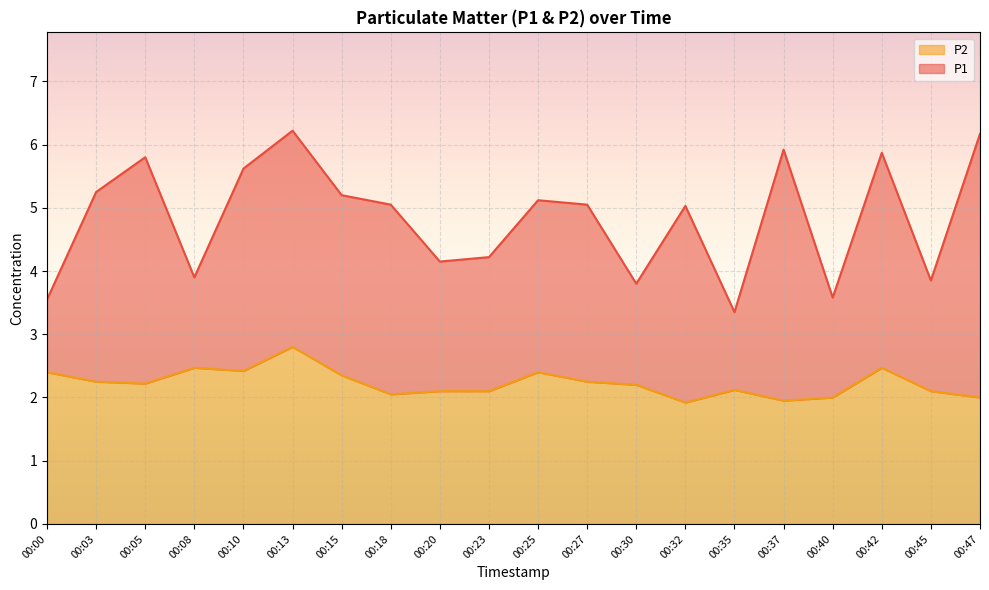

Which series changed the most between 00:05 and 00:20?

P1